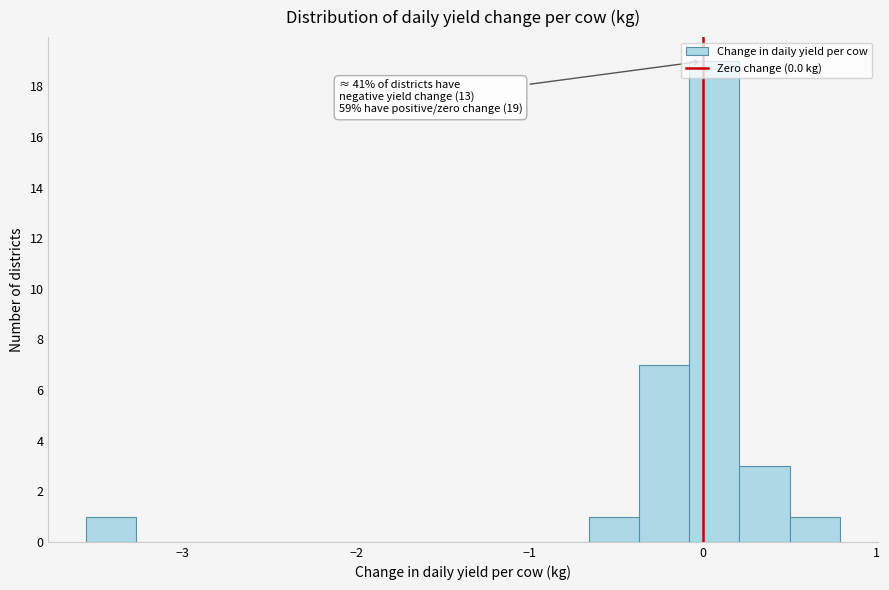

Read against the x-axis, roughly where is the centre of the tallest bar?

0.1